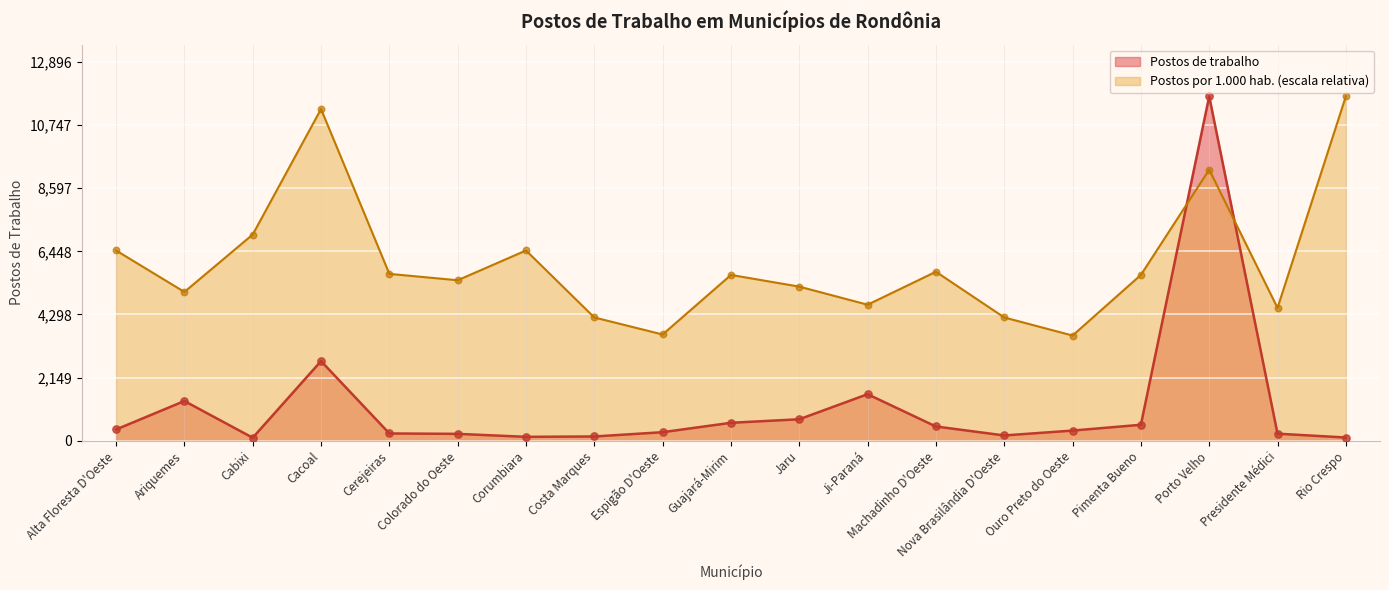

Which series has the largest total across all categories?

Postos por 1.000 hab. (escala relativa)